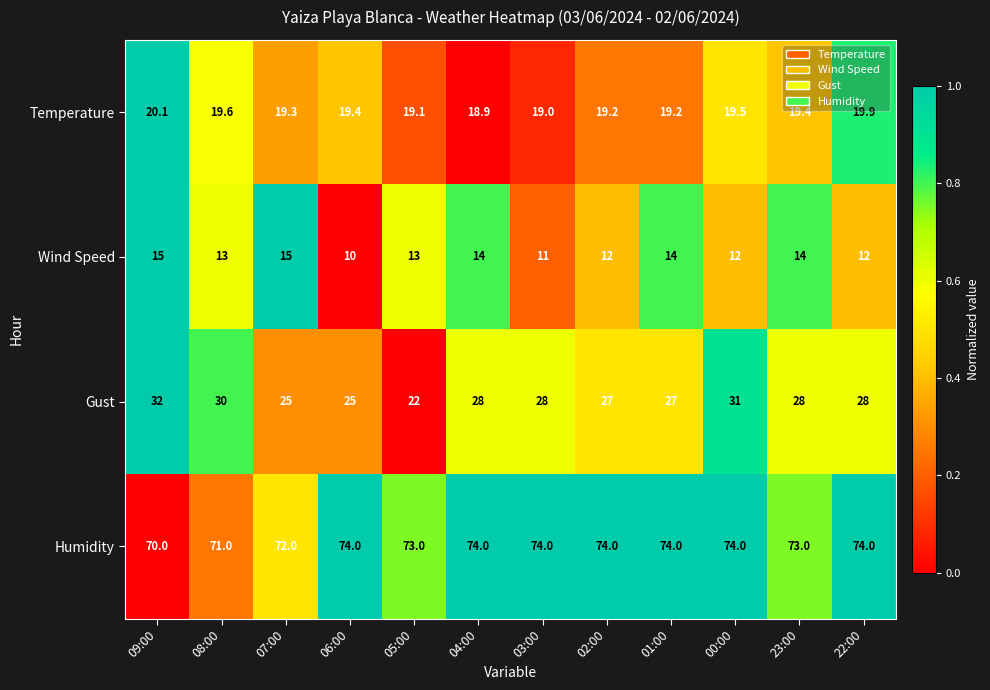

Which label corresponds to the smallest value in the chart?

06:00